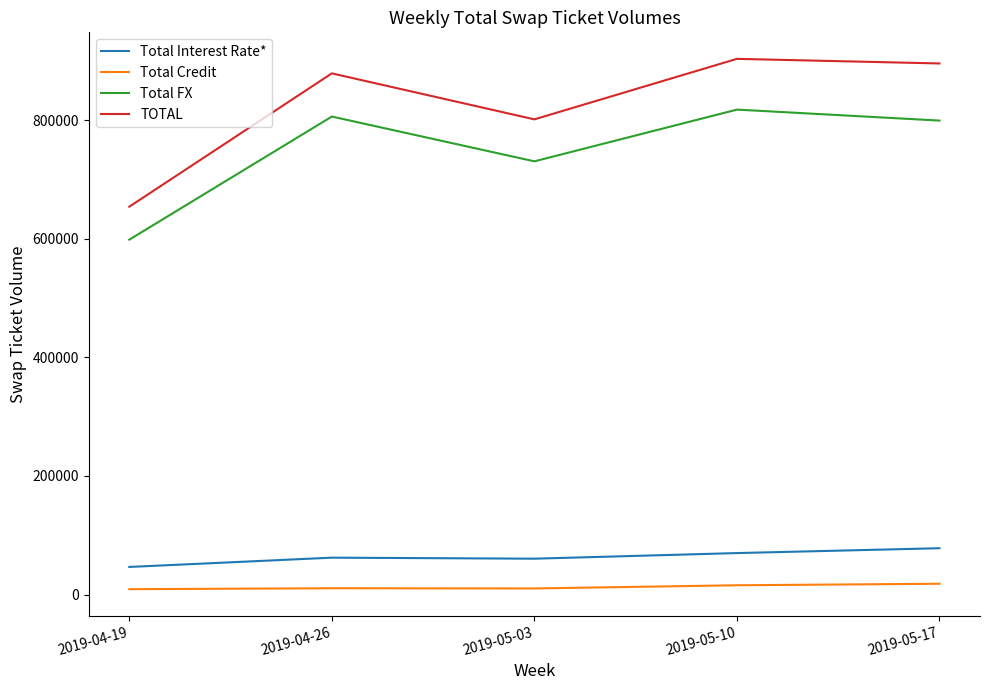

Is this an area chart (filled region under the line)?

No